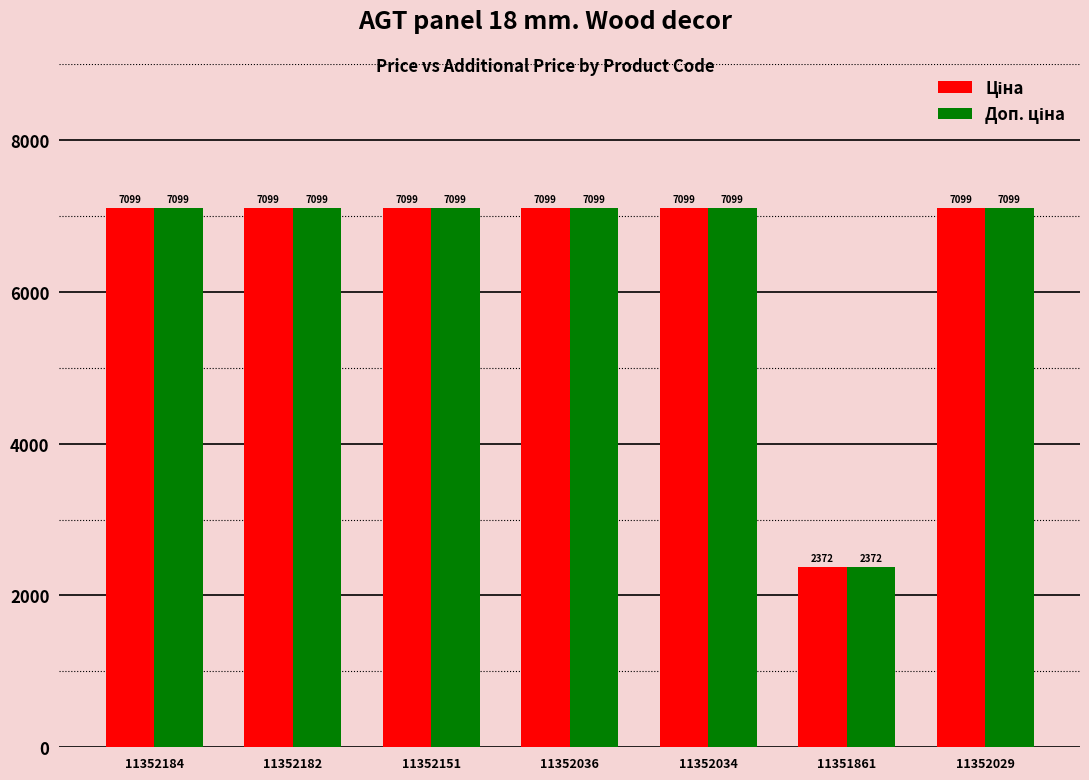

How many series are shown in this chart?

2